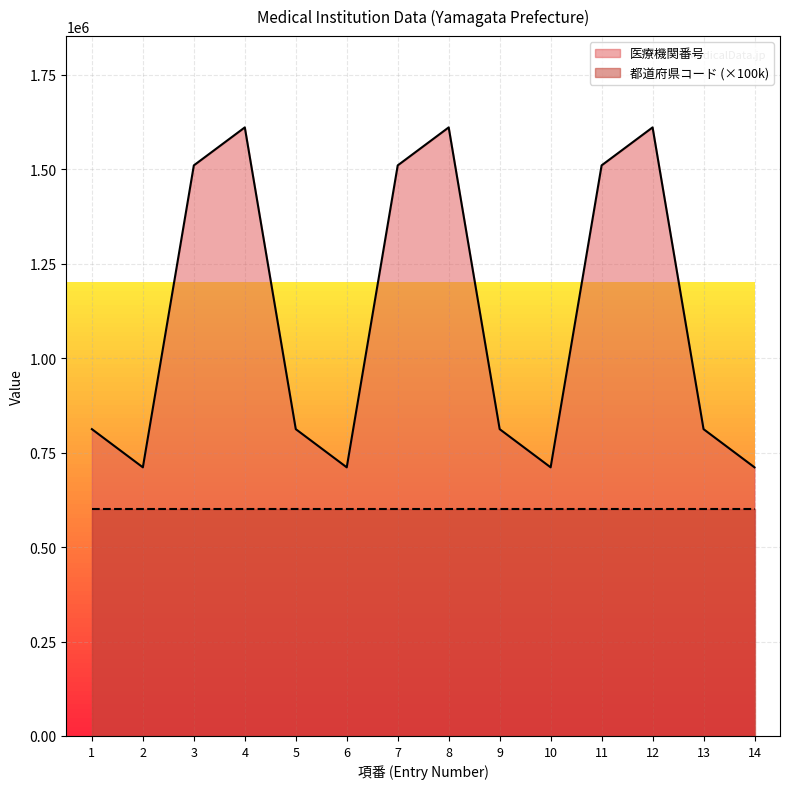

What is the sum of the values at 9 and 12?

2423237